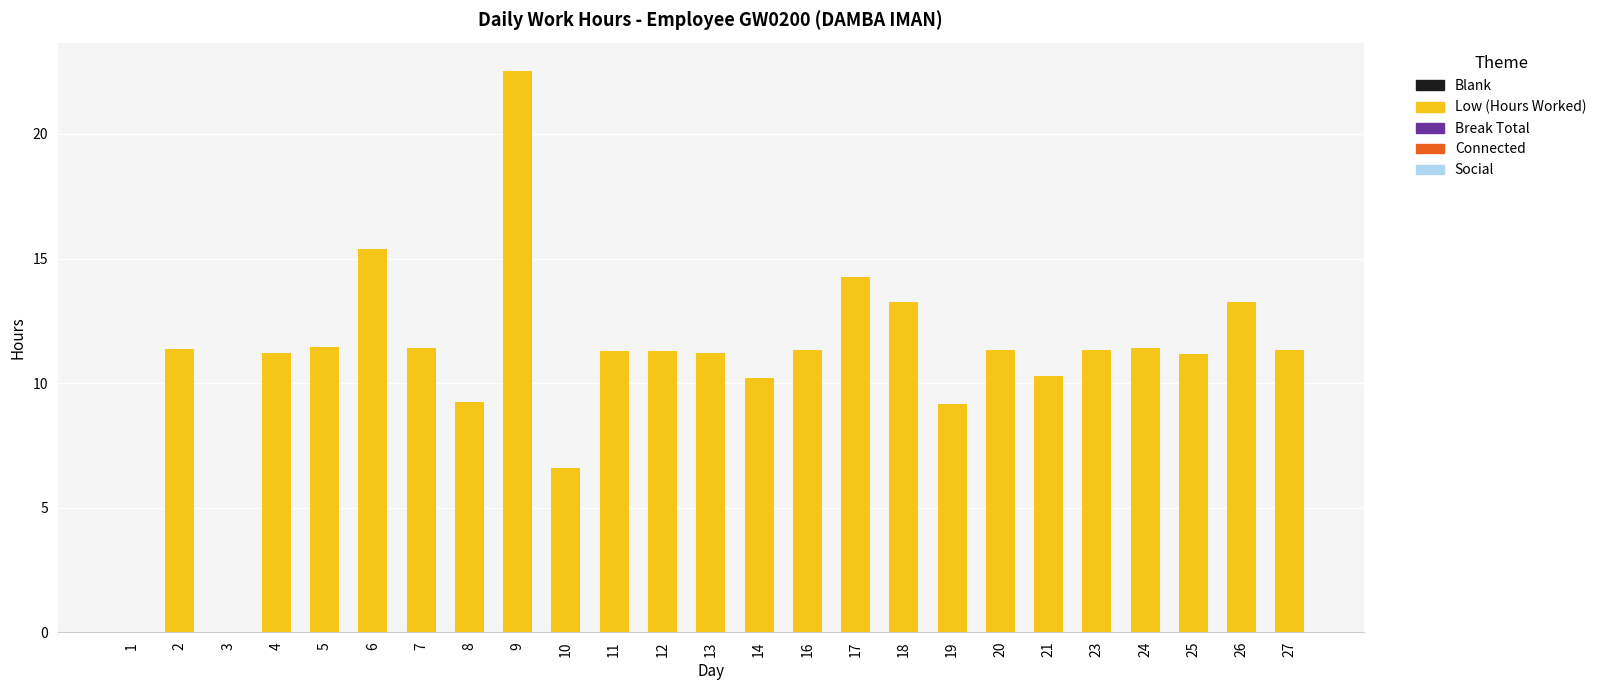

Read the value at 4.

11.2